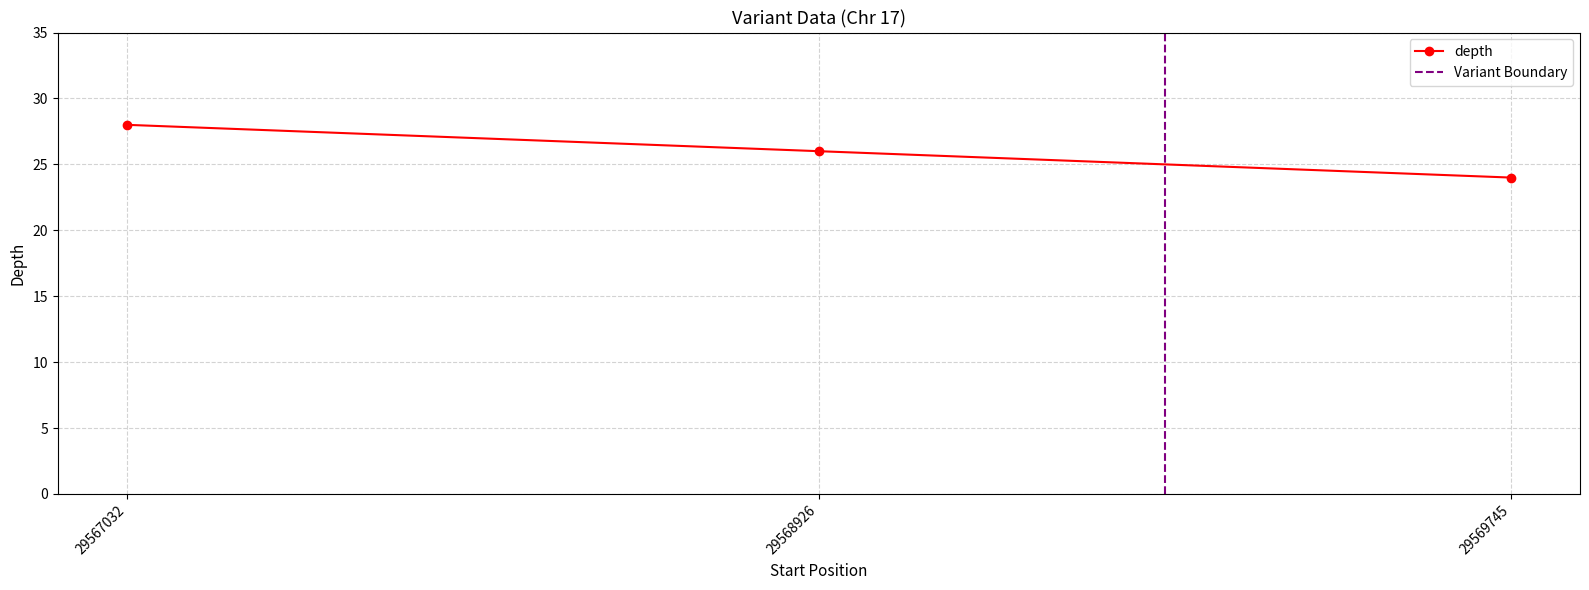

How many values exceed 26?

1